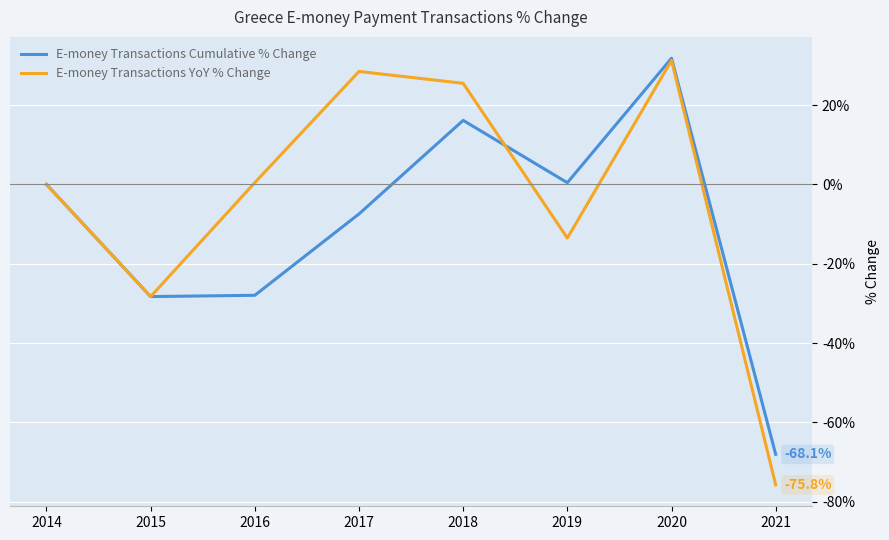

True or false: E-money Transactions YoY % Change and E-money Transactions Cumulative % Change cross at least once.

True